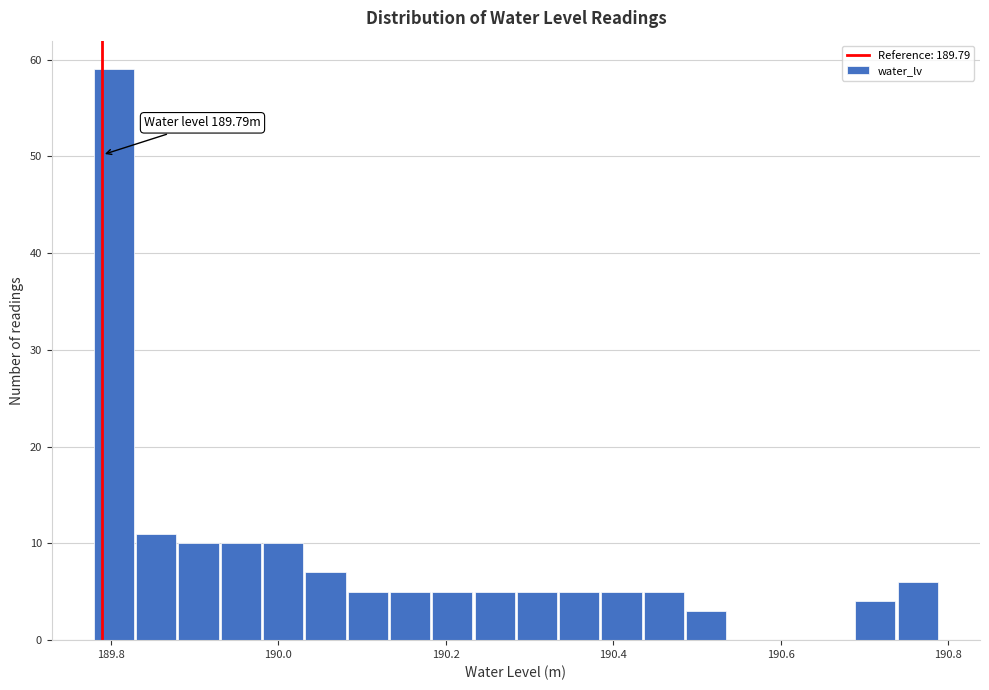

Read against the x-axis, roughly where is the centre of the tallest bar?

189.80